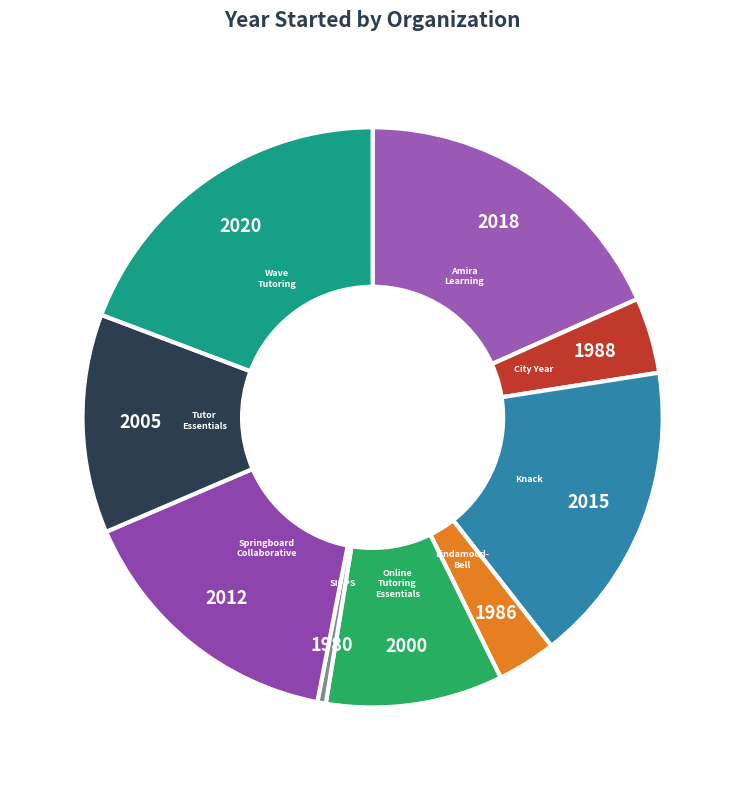

Which category has the smallest portion of the pie?

SIPPS